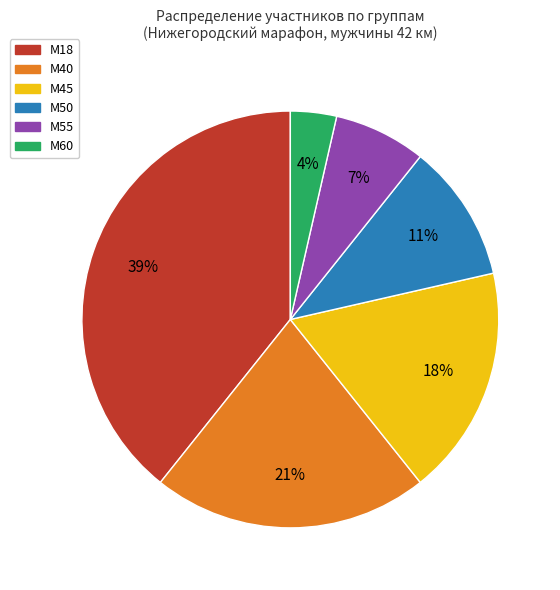

To the nearest percent, what is the difference between the М40 and М55 slice percentages?

14%